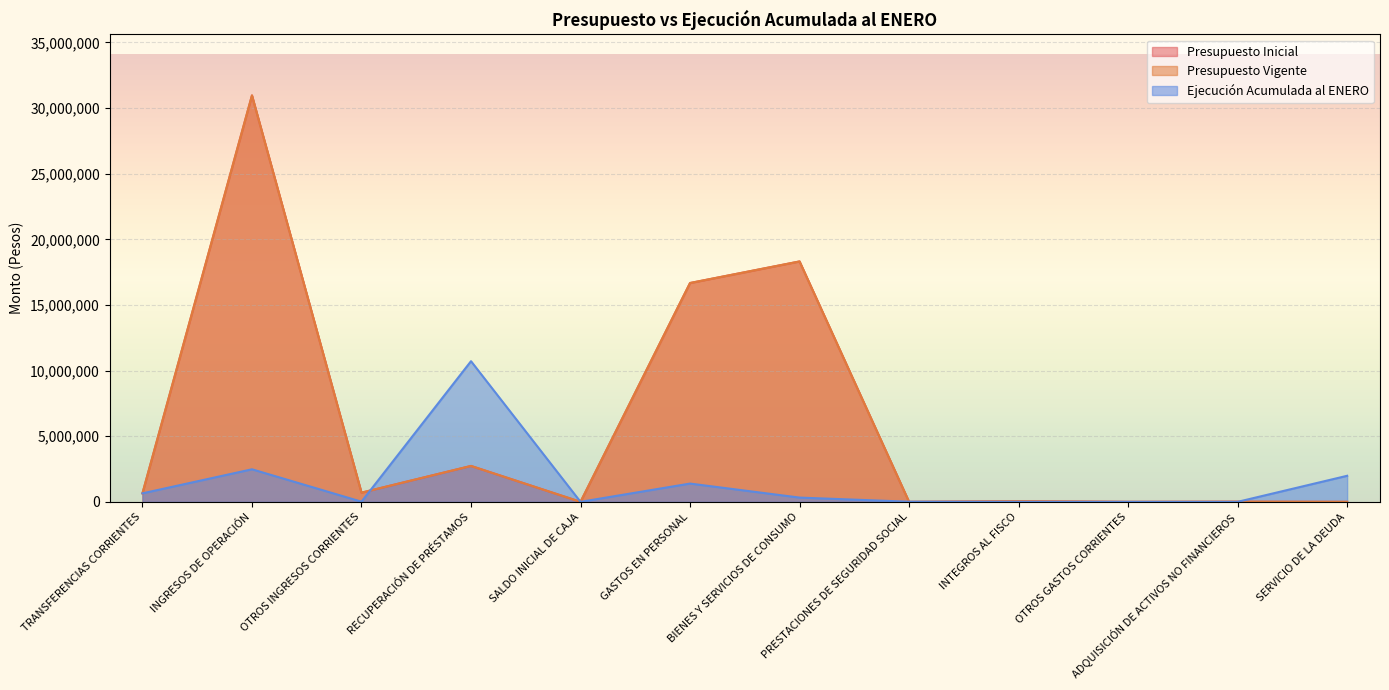

Which series has the largest total across all categories?

Presupuesto Inicial